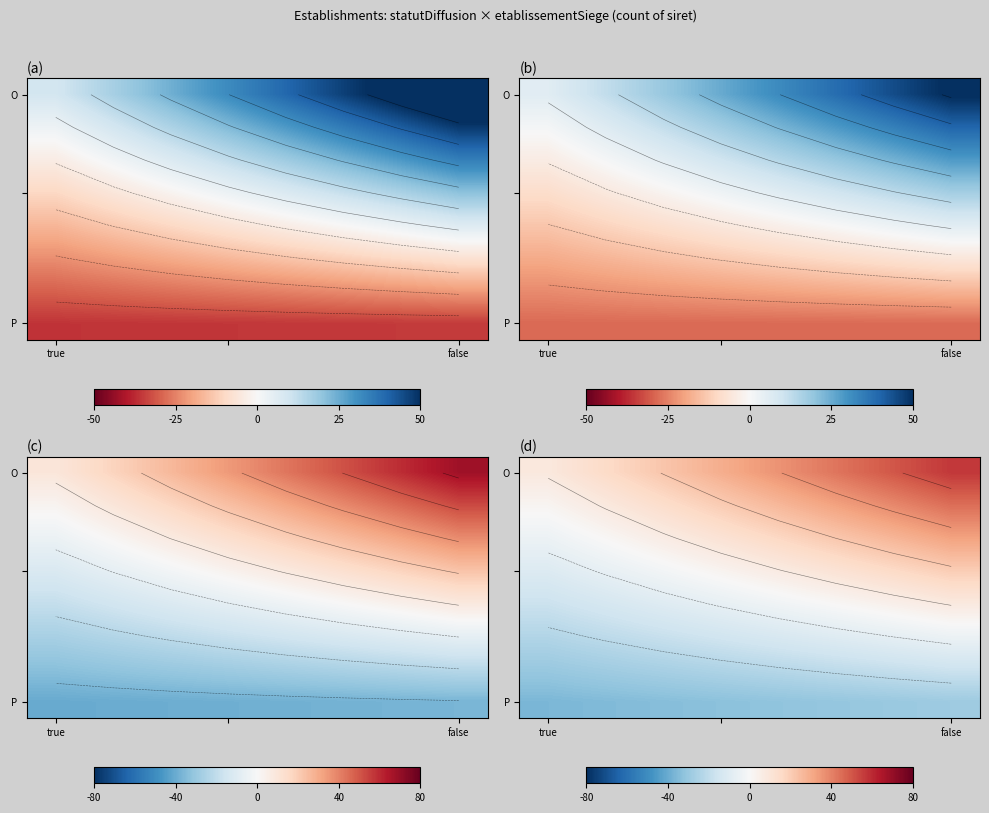

Count the number of categories in the chart.

8